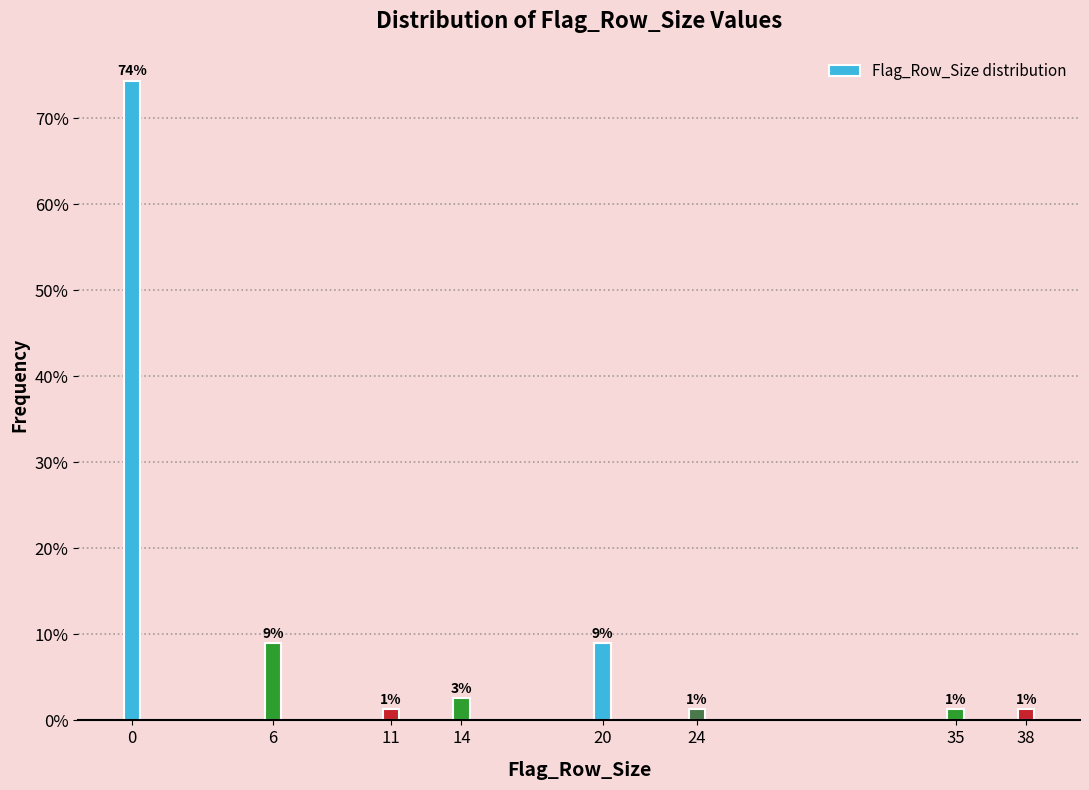

Are the bars horizontal?

No